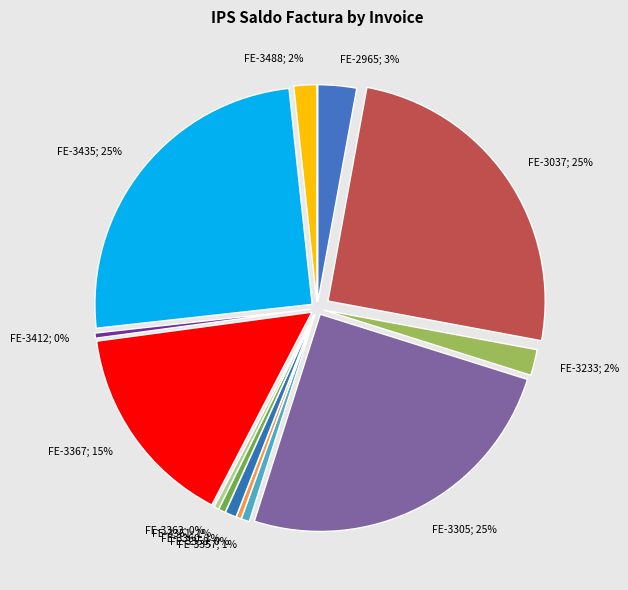

Which category has the biggest portion of the pie?

FE-3037